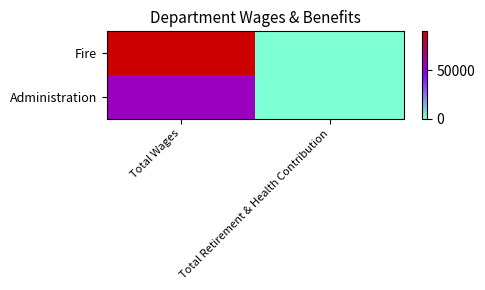

What is the total value across all series at Total Wages?

147246